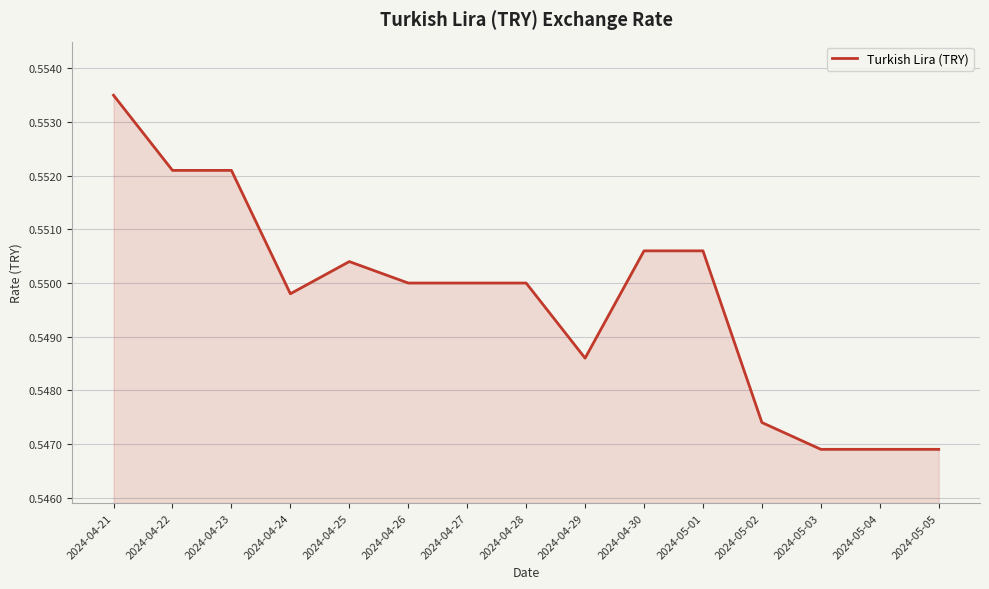

Which label corresponds to the largest value in the chart?

2024-04-21